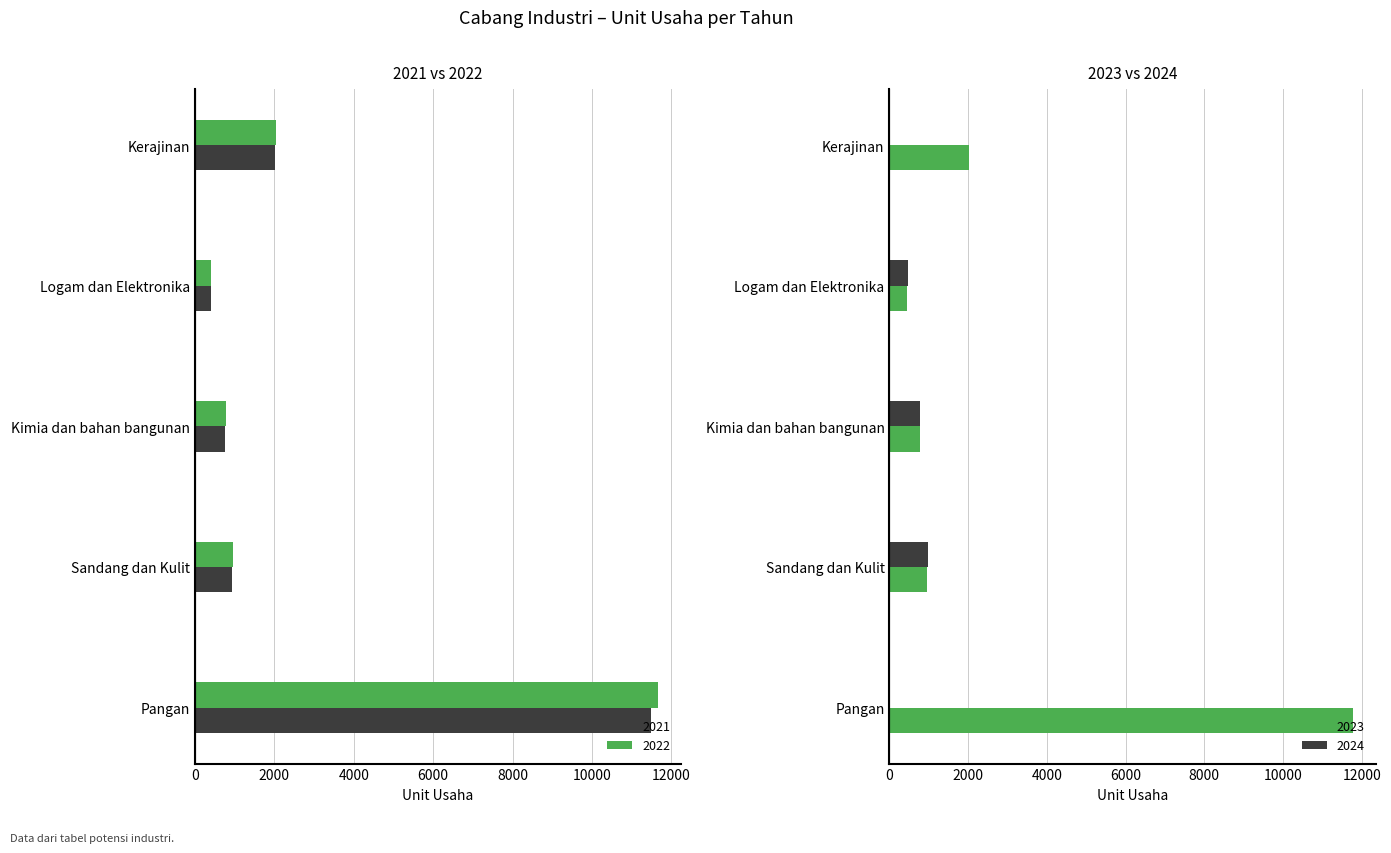

Reading left to right, extract all data points from this chart.

2021: 11480	936	762	398	2013
2022: 11669	951	775	415	2037
2023: 11771	946	765	455	2025
2024: 11	978	779	462	2